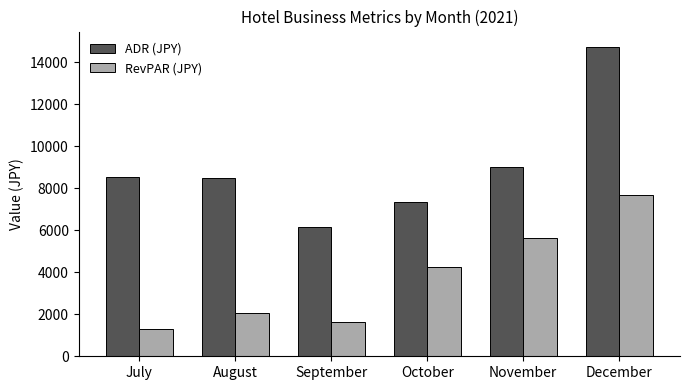

At which category is the sum across all series the highest?

December